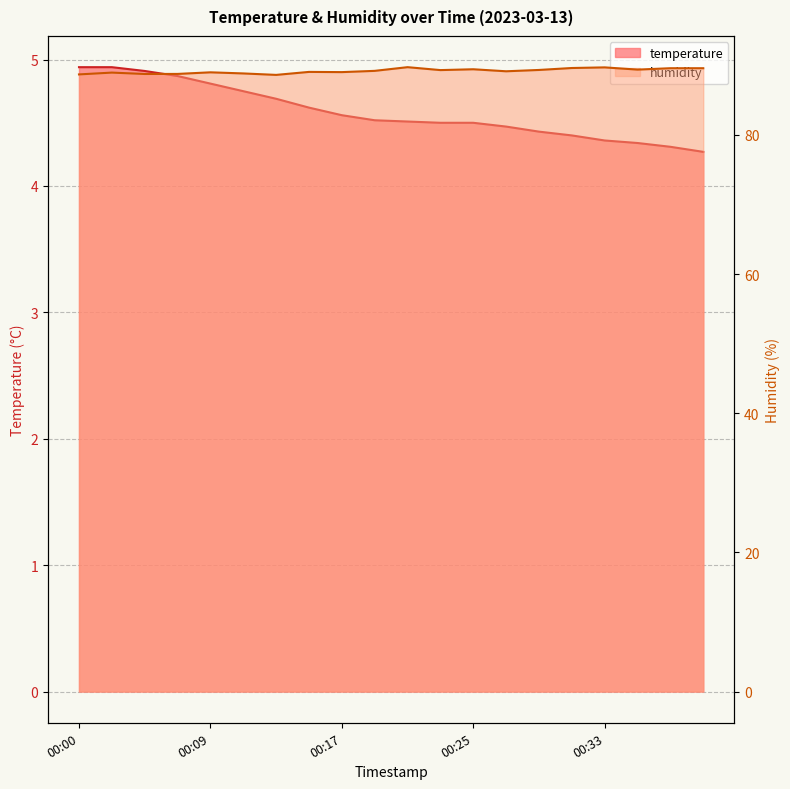

The value of temperature at 00:13 is 4.7. True or false?

True